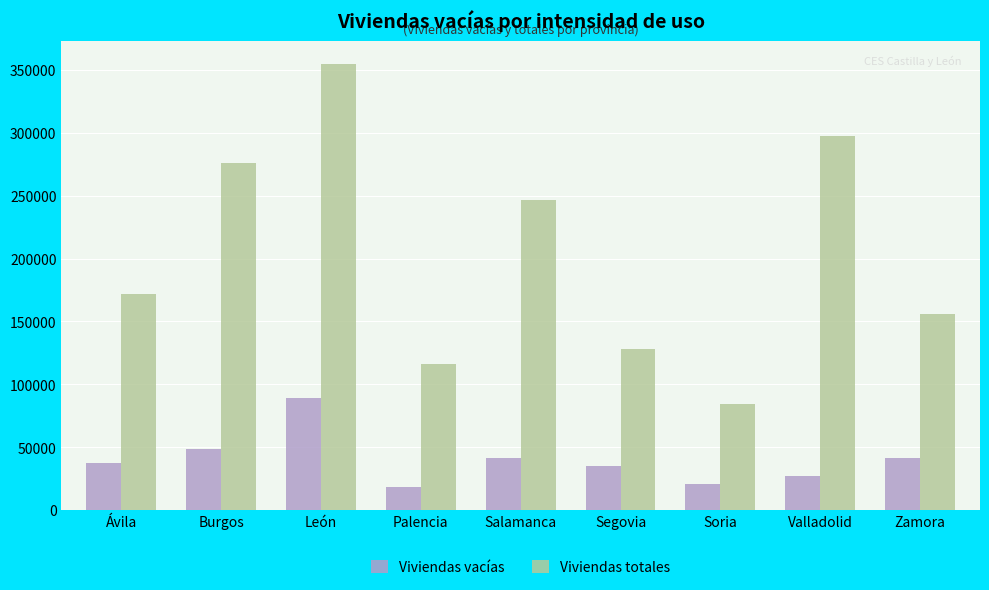

Rank the series by their maximum value, from lowest to highest.

Viviendas vacías, Viviendas totales